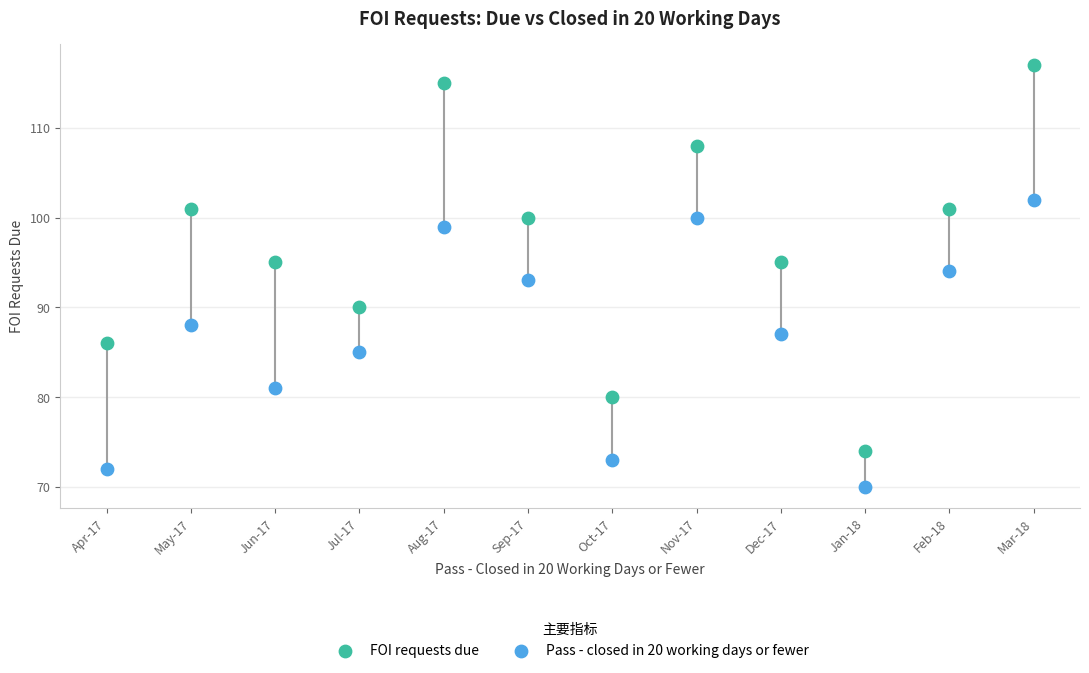

Across all data points, what is the range of Y values (max minus min)?

47